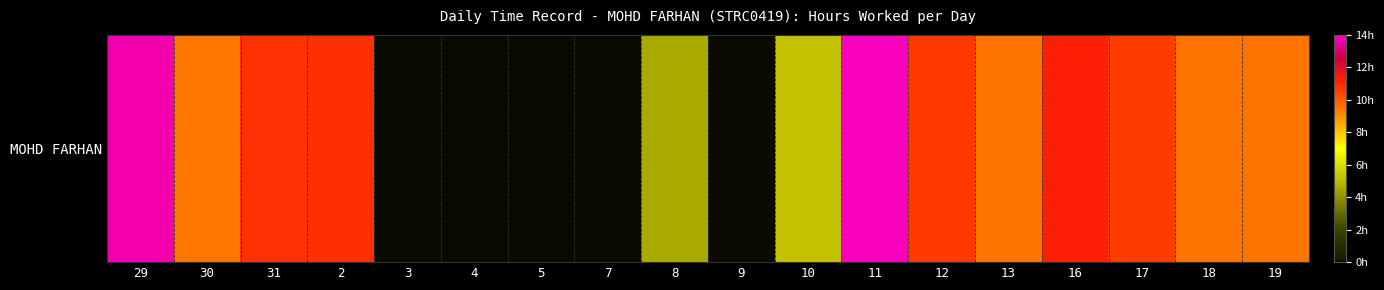

Reading right to left, extract all data points from this chart.

19=9.5	18=9.5	17=10.7	16=11.3	13=9.5	12=10.7	11=13.8	10=5.2	9=0.0	8=4.6	7=0.0	5=0.0	4=0.0	3=0.0	2=10.9	31=10.8	30=9.5	29=13.7